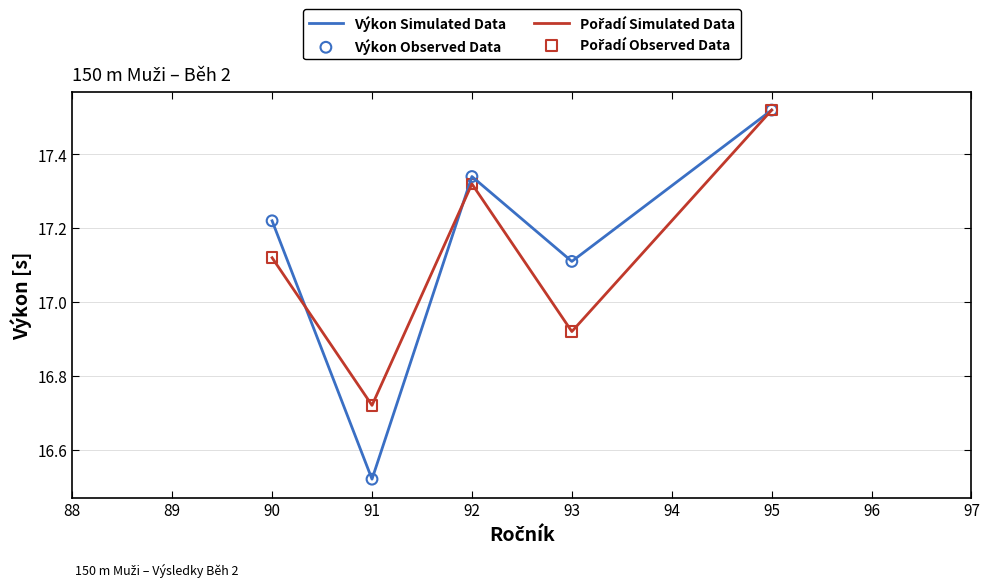

Which series has the largest total across all categories?

Výkon Simulated Data